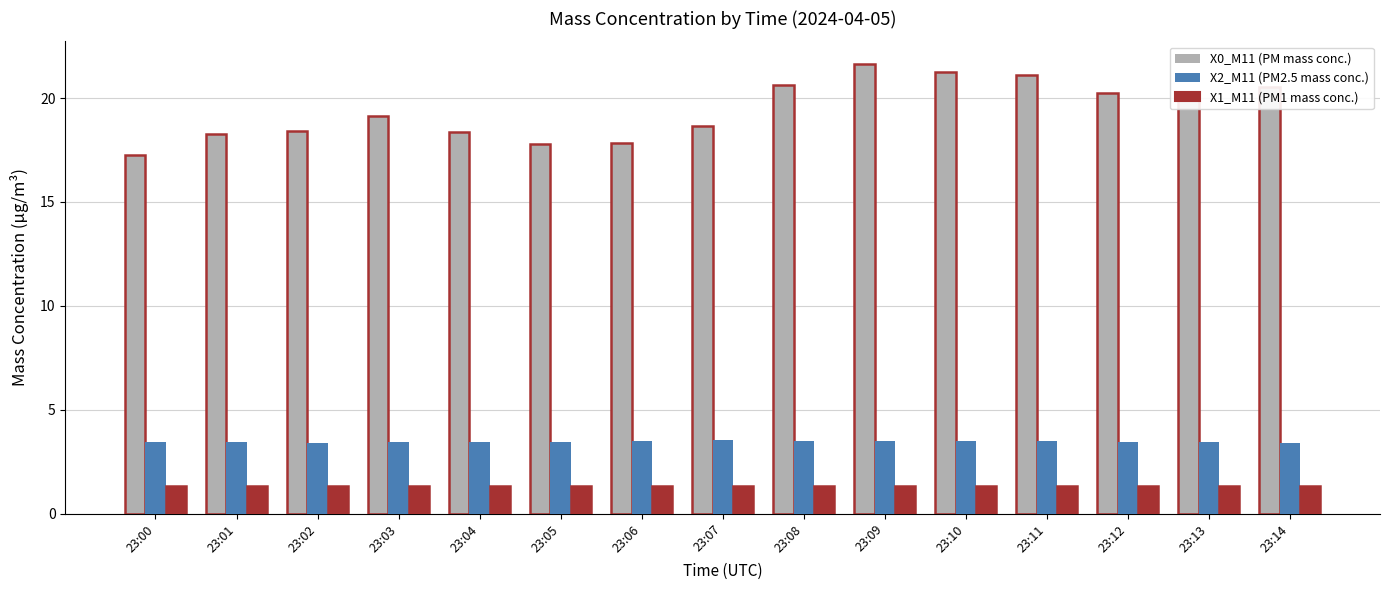

At which label does X0_M11 (PM mass conc.) reach its minimum?

23:00